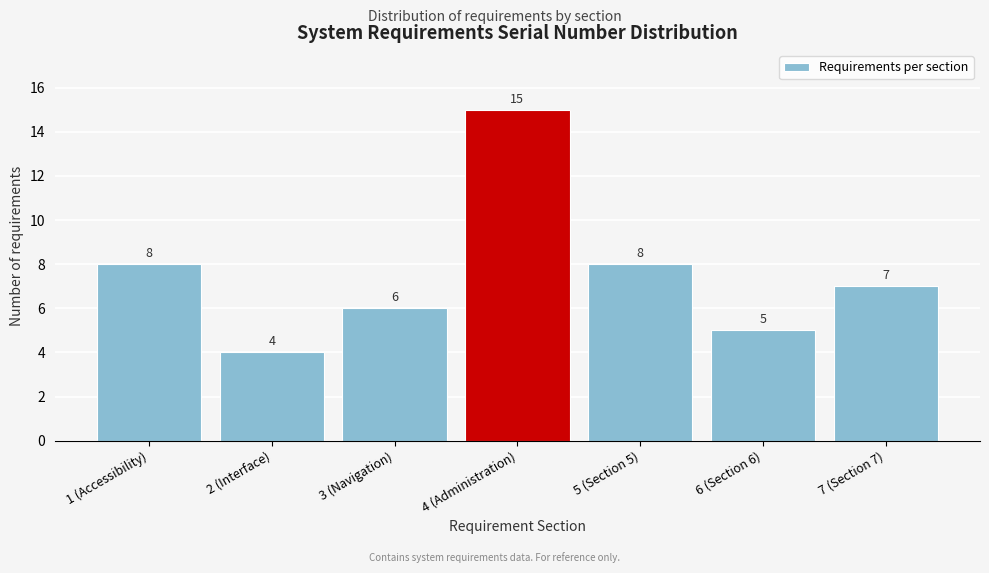

Reading left to right, list all the values displayed in this chart.

1 (Accessibility)=8	2 (Interface)=4	3 (Navigation)=6	4 (Administration)=15	5 (Section 5)=8	6 (Section 6)=5	7 (Section 7)=7